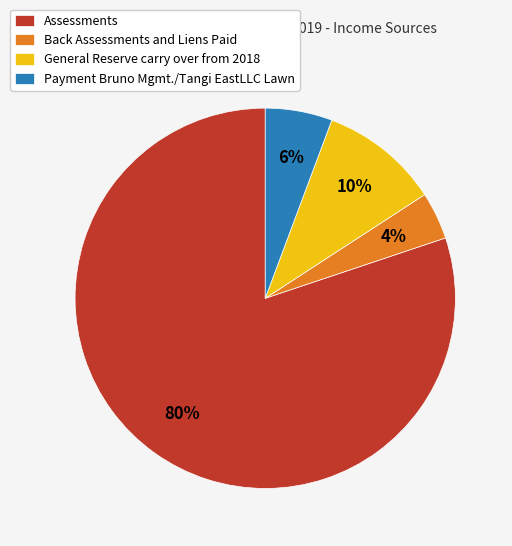

Which has a higher value, Back Assessments and Liens Paid or Payment Bruno Mgmt./Tangi EastLLC Lawn?

Payment Bruno Mgmt./Tangi EastLLC Lawn